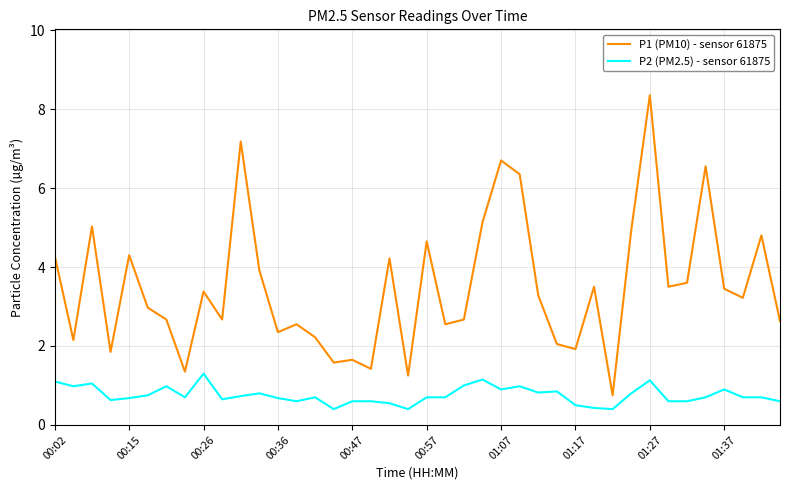

What is the minimum value for P2 (PM2.5) - sensor 61875?

0.4